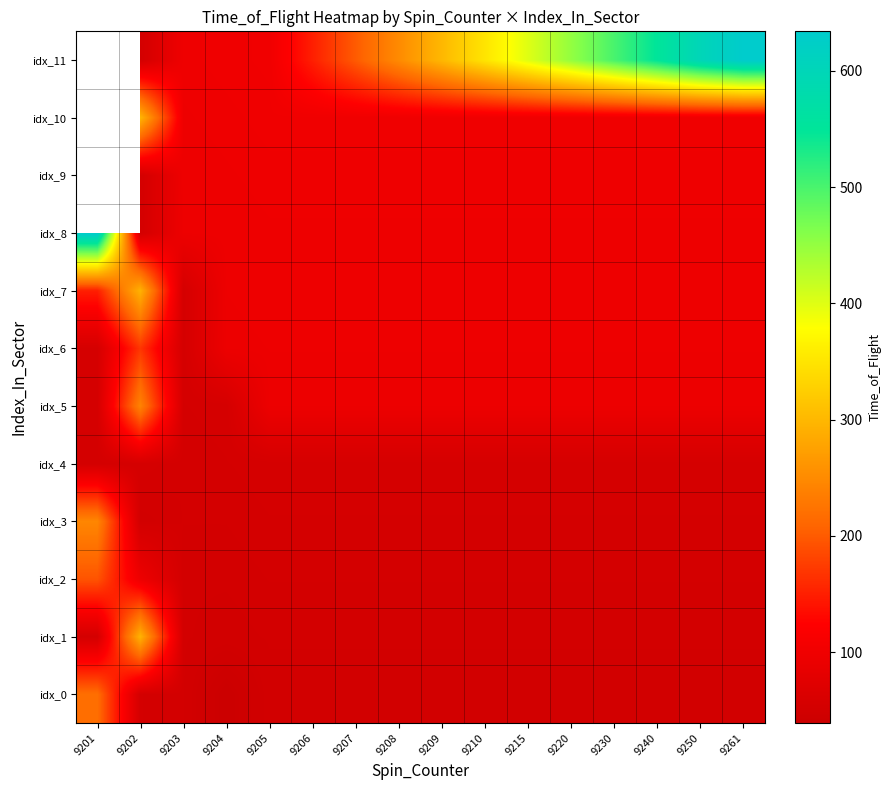

At 9209, list the series in order from smallest to largest.

idx_0, idx_1, idx_2, idx_3, idx_4, idx_5, idx_6, idx_7, idx_8, idx_9, idx_10, idx_11